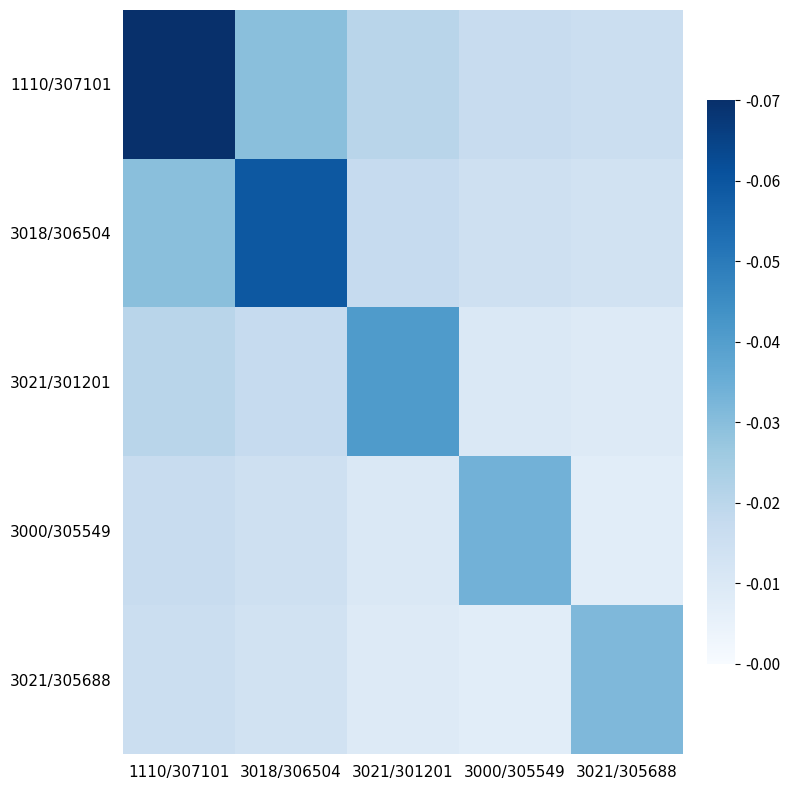

Rank the series by their maximum value, from lowest to highest.

3021/305688, 3000/305549, 3021/301201, 3018/306504, 1110/307101